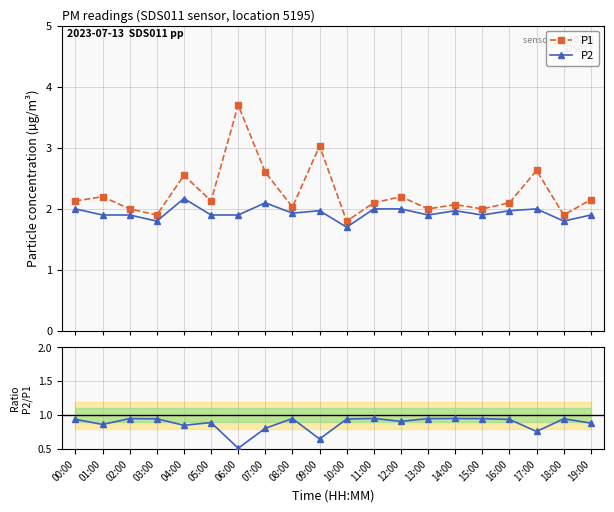

At how many categories does at least one series exceed 2?

14